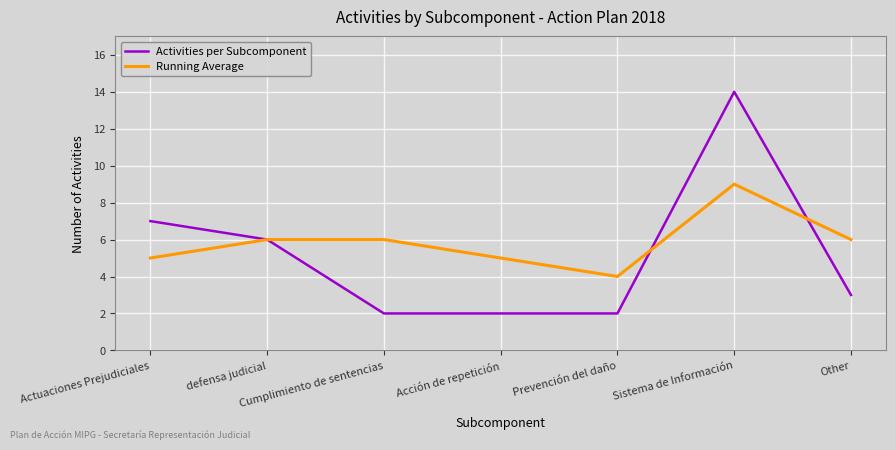

At which label does Activities per Subcomponent first exceed 3?

Actuaciones Prejudiciales